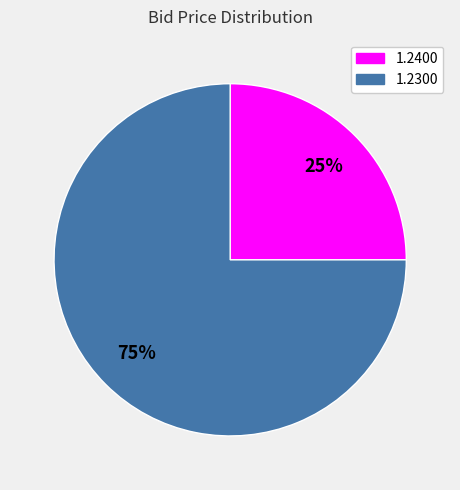

To the nearest percent, what is the average slice percentage?

50%